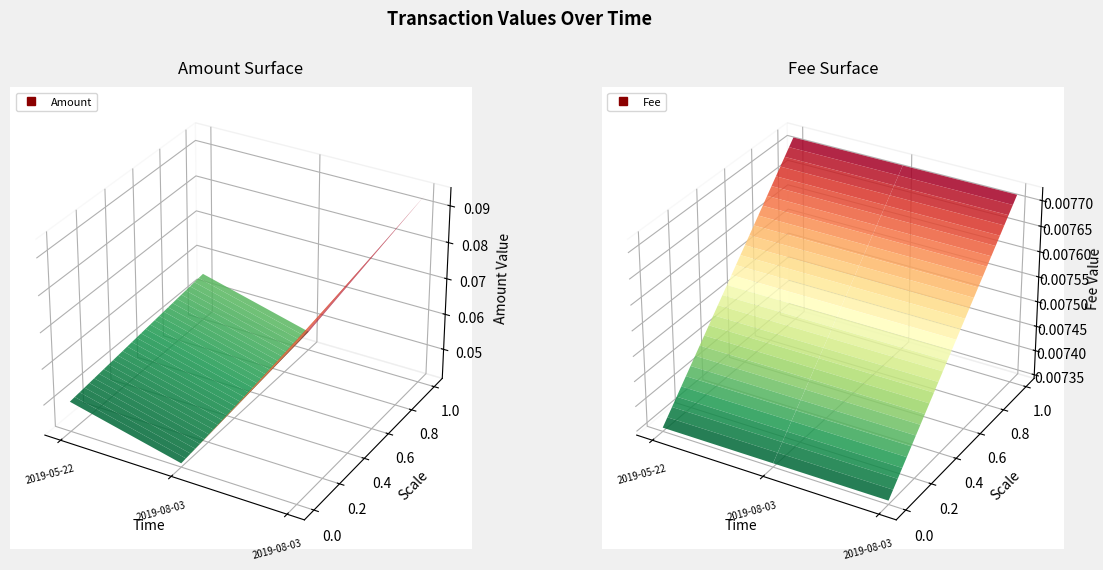

Reading right to left, transcribe all the data shown in this chart.

Amount: 0.1	0.0	0.1
Fee: 0.0	0.0	0.0